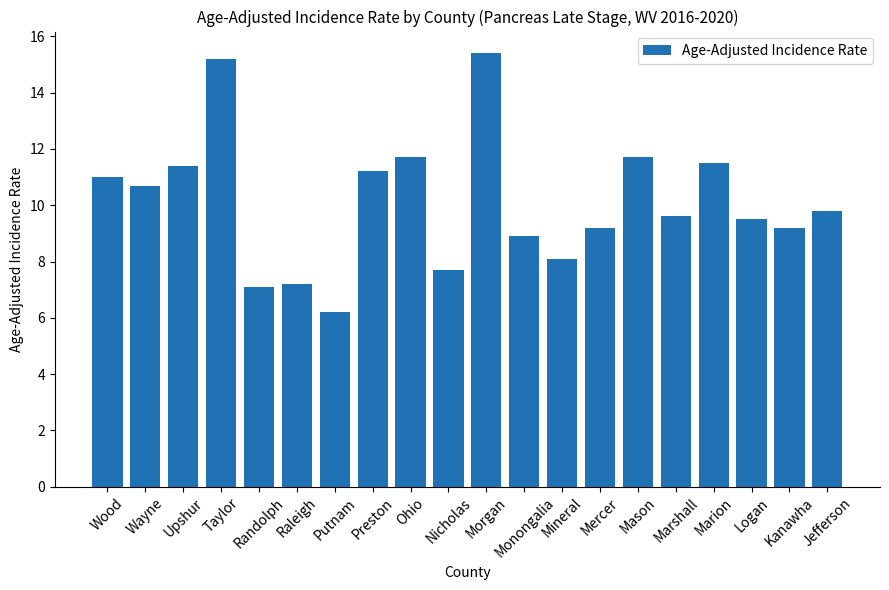

Are the bars horizontal?

No